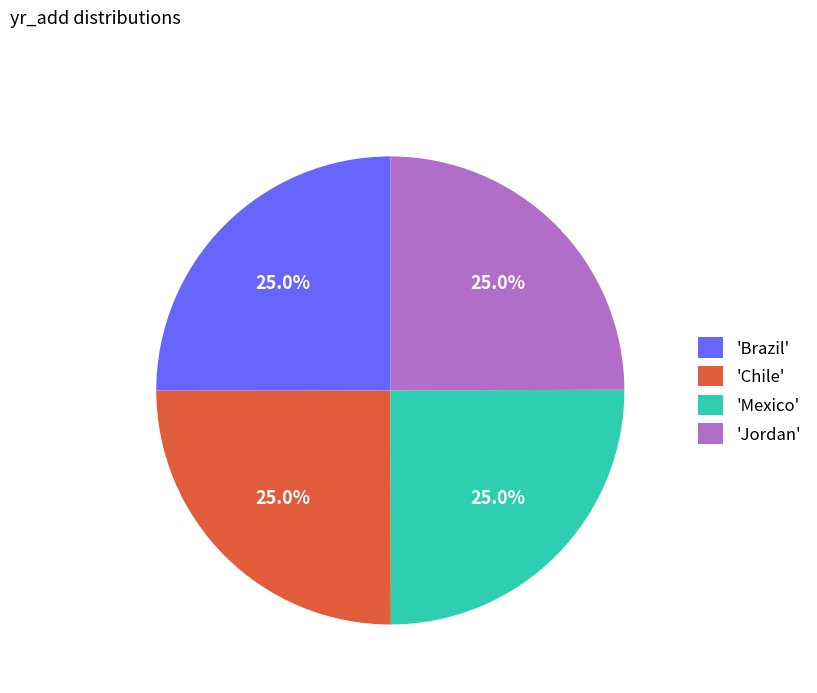

Is 'Chile' the majority of the pie?

No